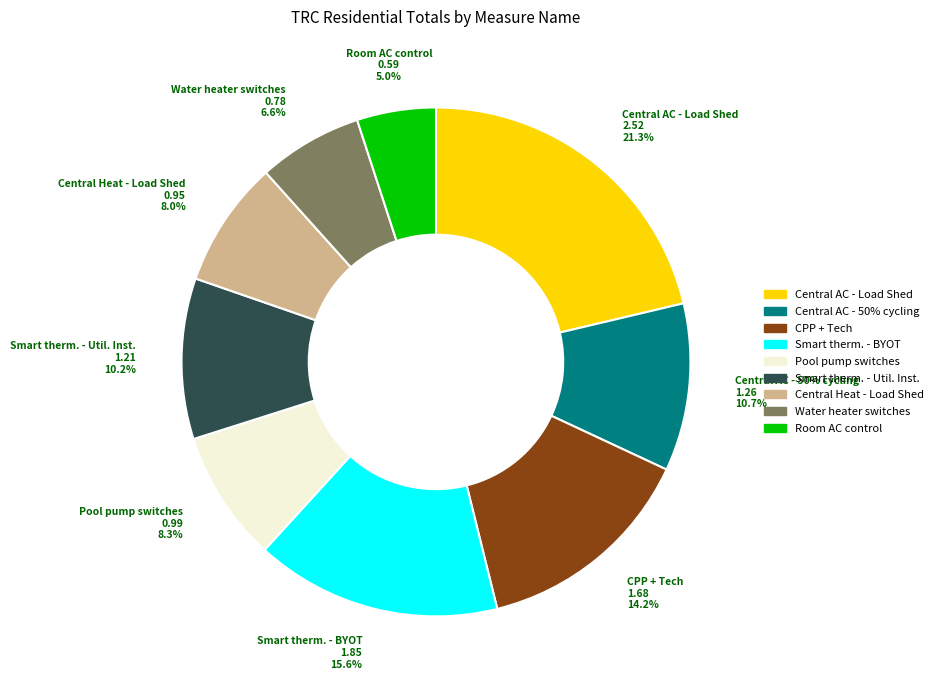

To the nearest percent, what portion does Central air conditioner - Load Shed represent?

21%